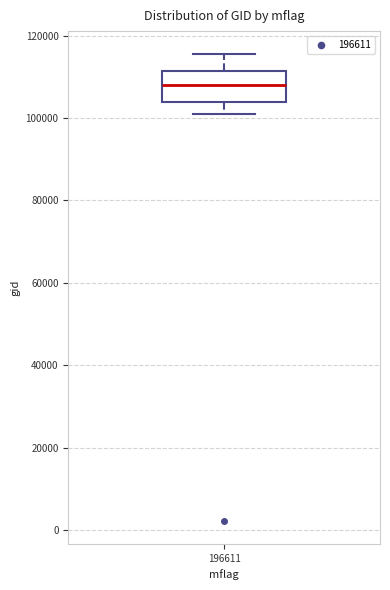

Transcribe this box plot: give where the median line is, the range the box spans, and where the two whiskers end, as read against the y-axis. The values are not printed on the chart, so give them approximately, as read against the axis.

median 108000, box 104000 to 112000, whiskers 100000 to 116000